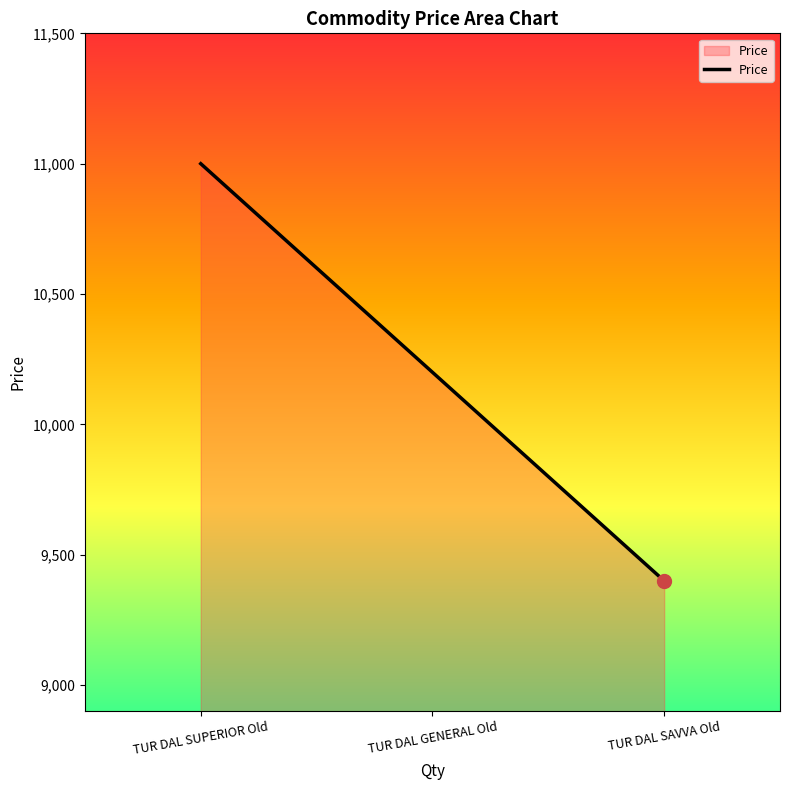

Between TUR DAL SAVVA Old and TUR DAL SUPERIOR Old, which is larger?

TUR DAL SUPERIOR Old